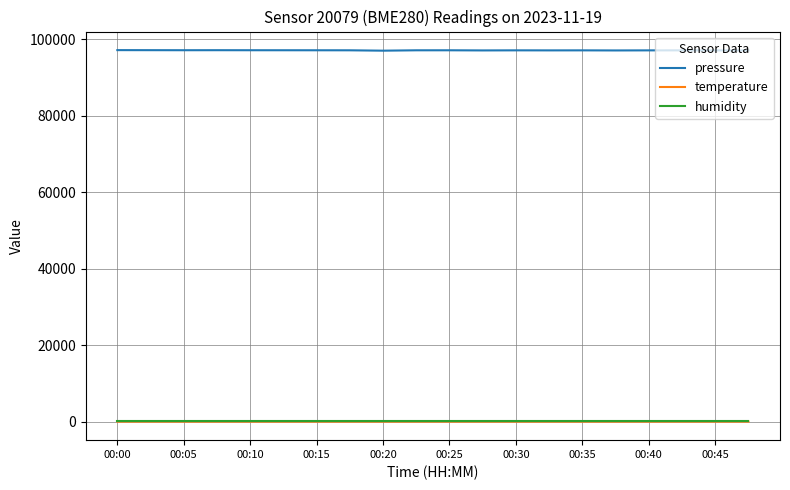

Which series has the widest spread of values?

pressure